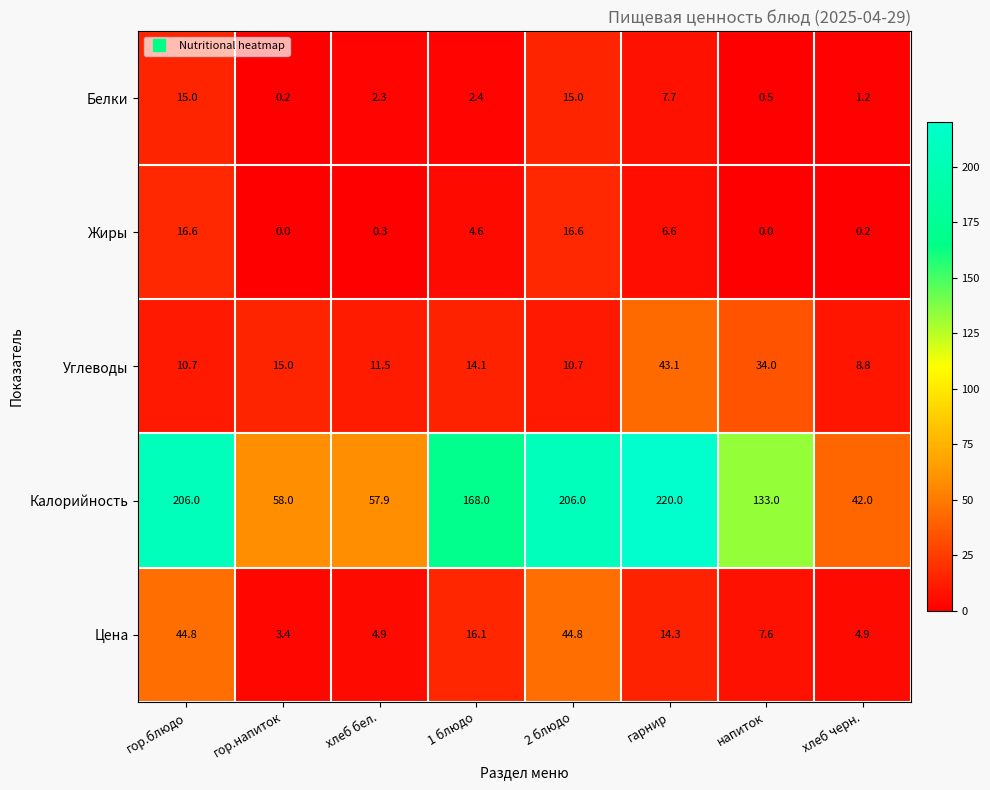

What is the difference between the maximum and minimum values in the Цена series?

41.4